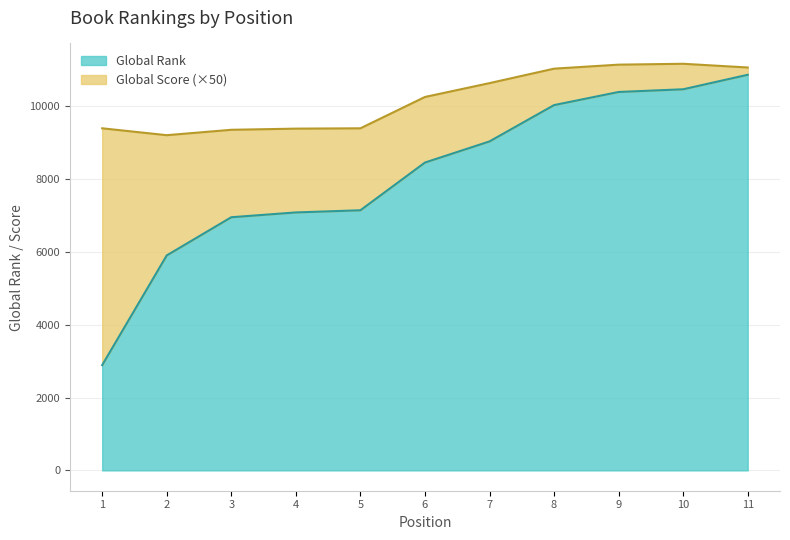

What is the difference between the maximum and minimum values in the Global Rank series?

7969